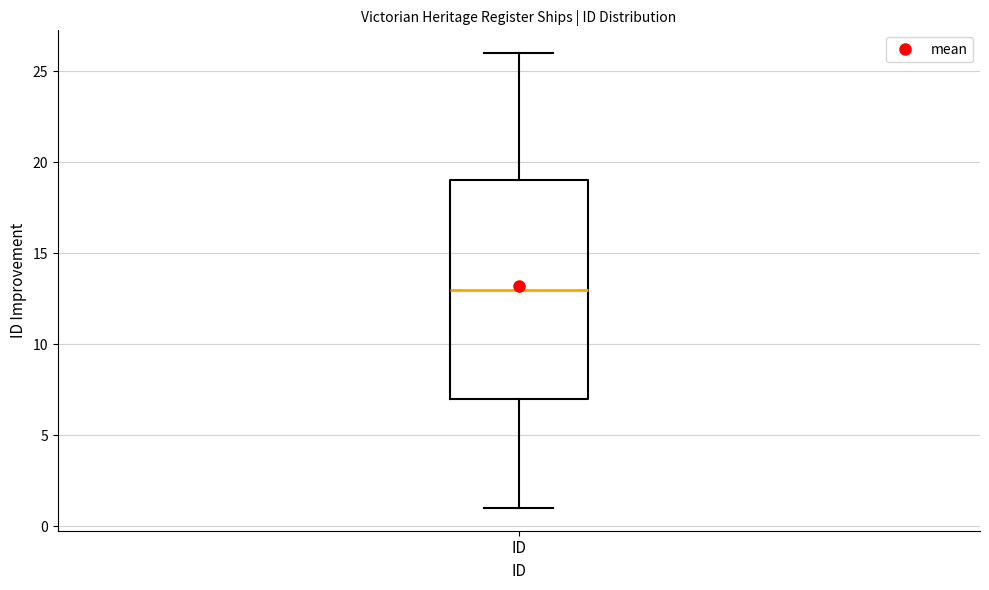

Transcribe this box plot: give where the median line is, the range the box spans, and where the two whiskers end, as read against the y-axis. The values are not printed on the chart, so give them approximately, as read against the axis.

median 13, box 7 to 19, whiskers 1 to 26